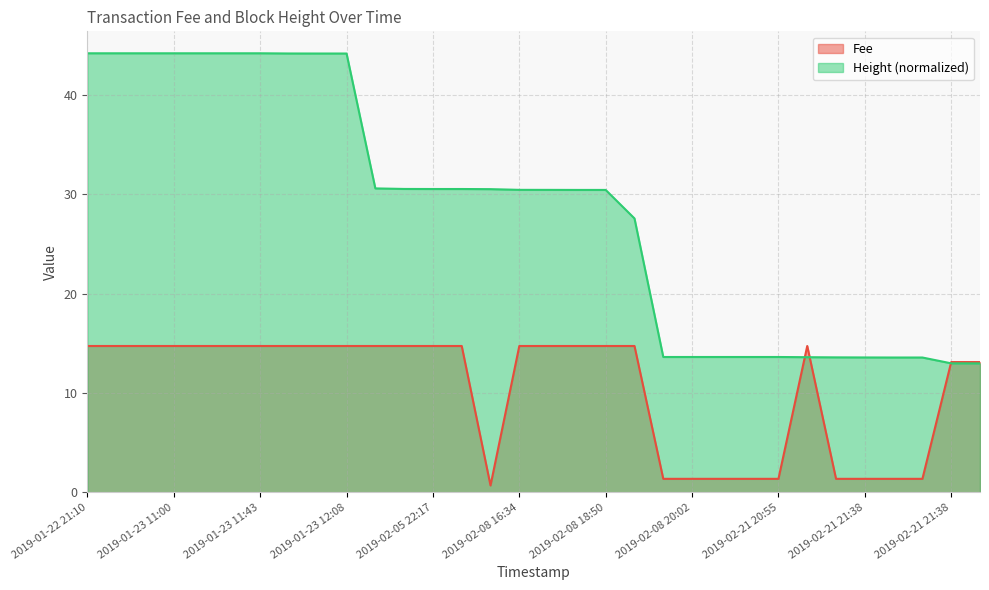

How many categories are shown in the chart?

32